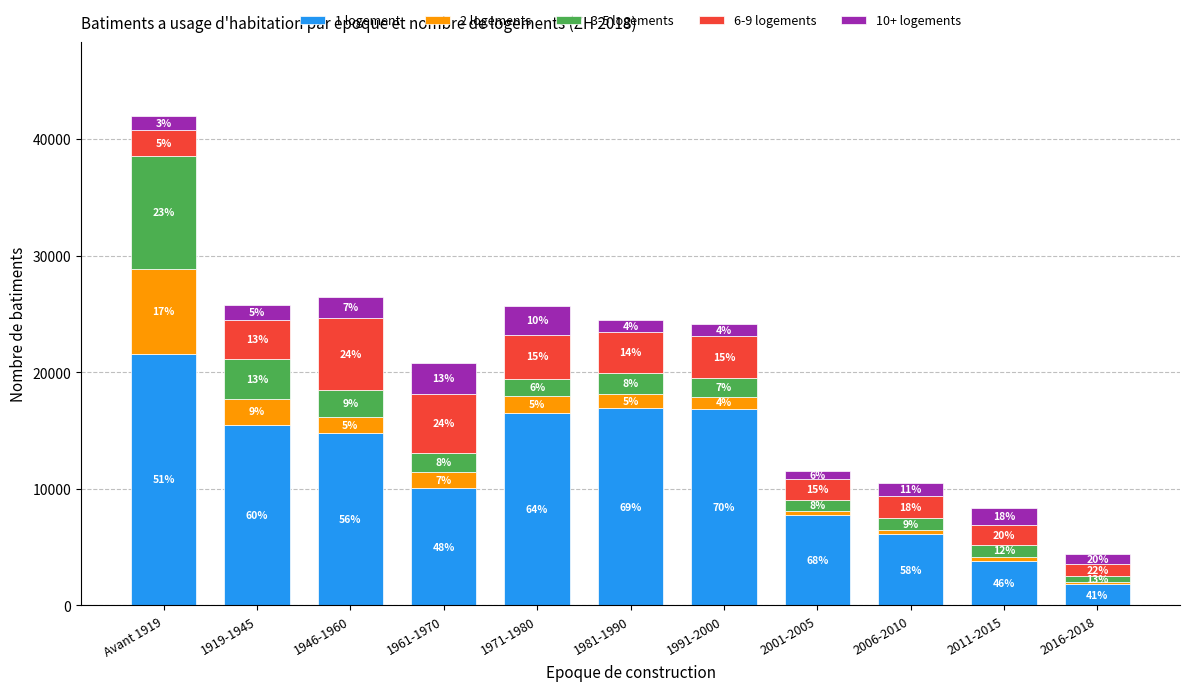

What is the sum of all 1 logement values?

131759